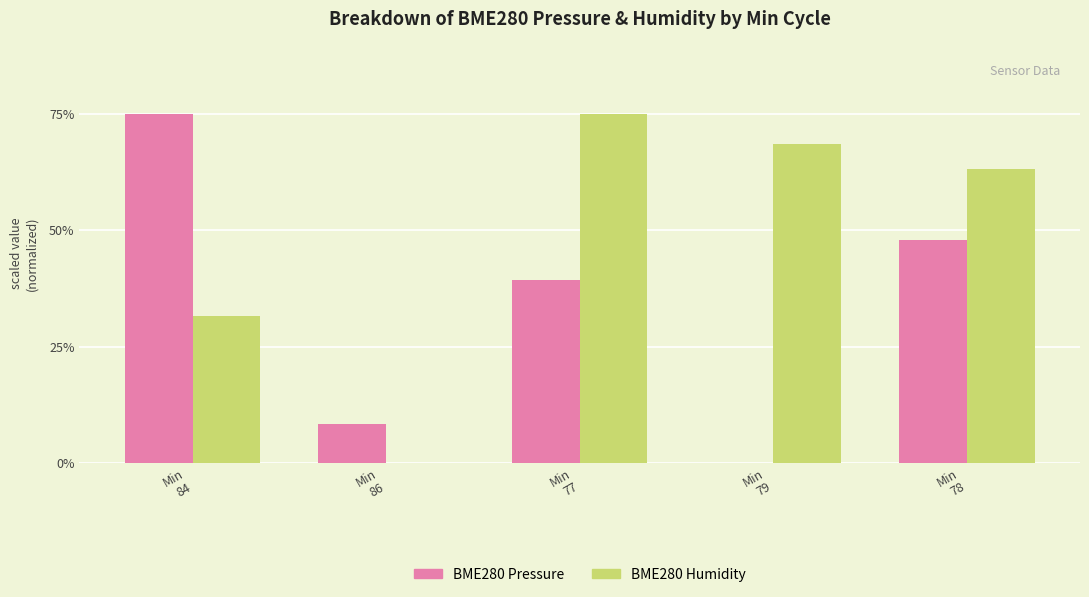

What is the highest value of the BME280 Pressure series?

75.0